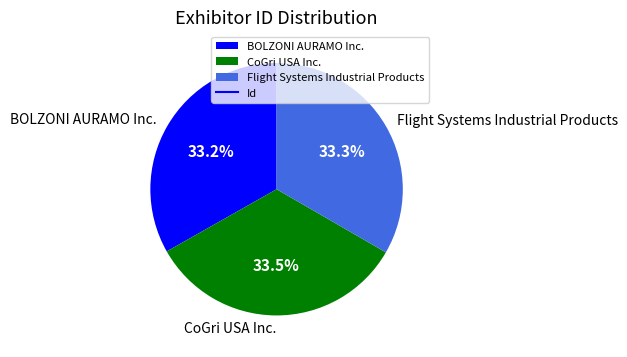

To the nearest percent, what is the combined percentage of CoGri USA Inc. and Flight Systems Industrial Products?

67%